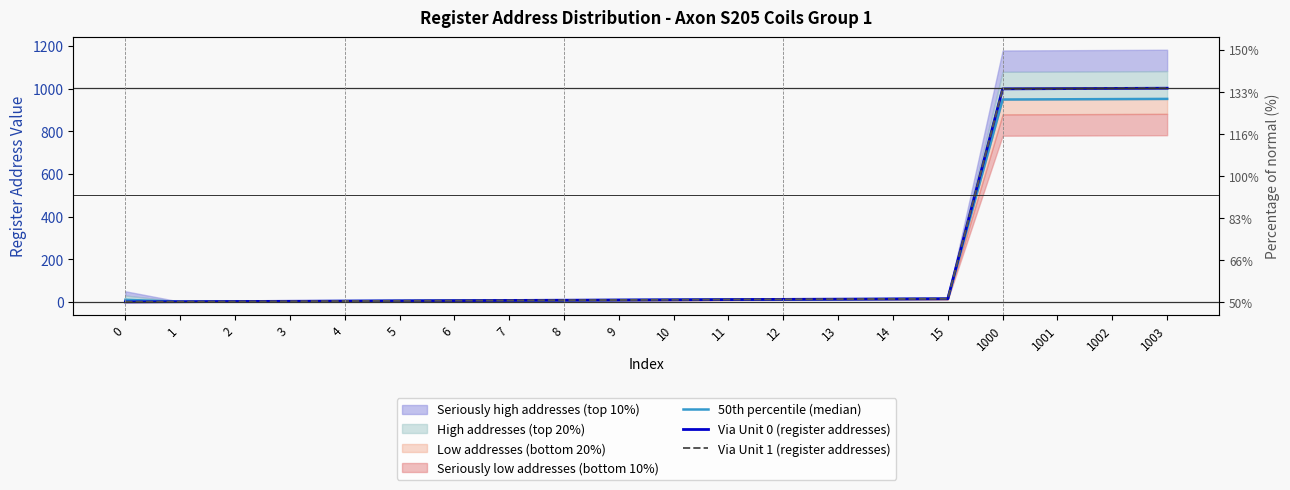

Is the value of 50th percentile (median) at 0 greater than the value of Via Unit 0 (register addresses) at 9?

Yes